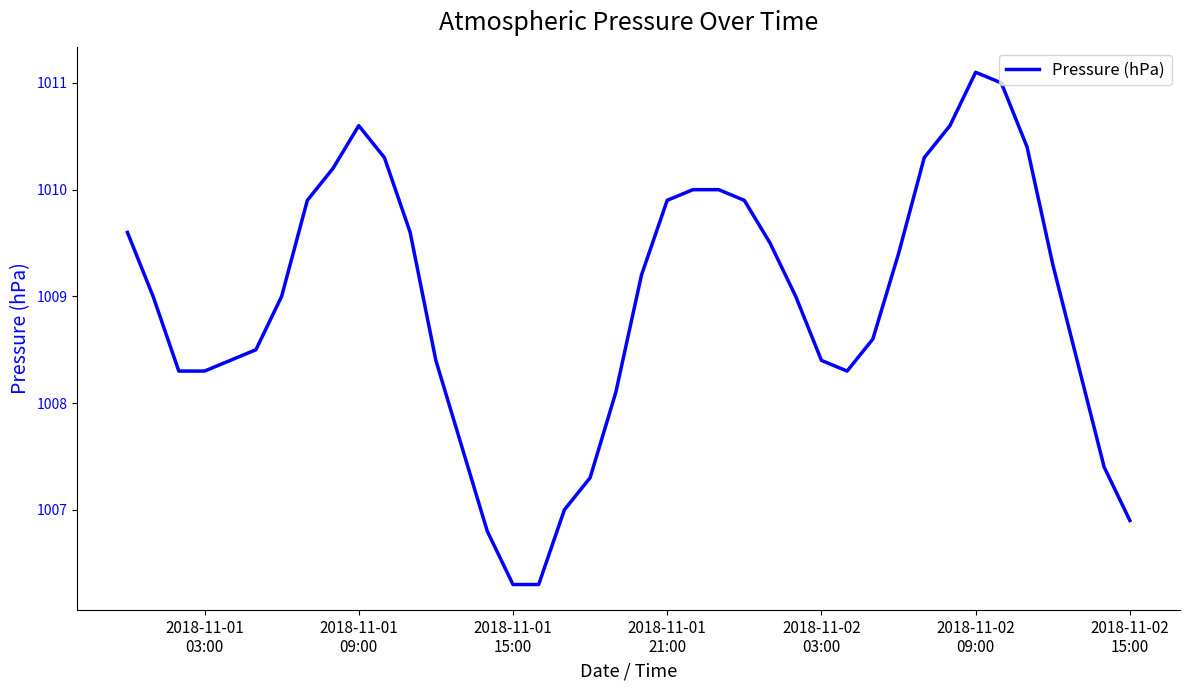

Does the chart display data point markers on the line(s)?

No